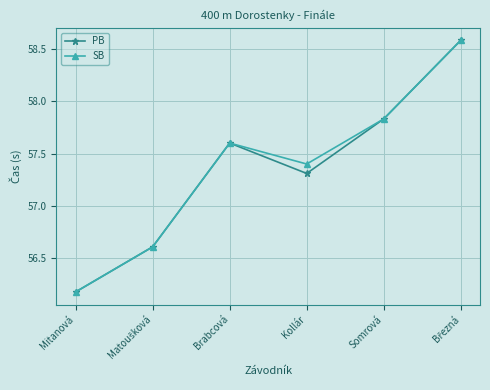

What is the value of the SB point at the 6th from the left?

58.6